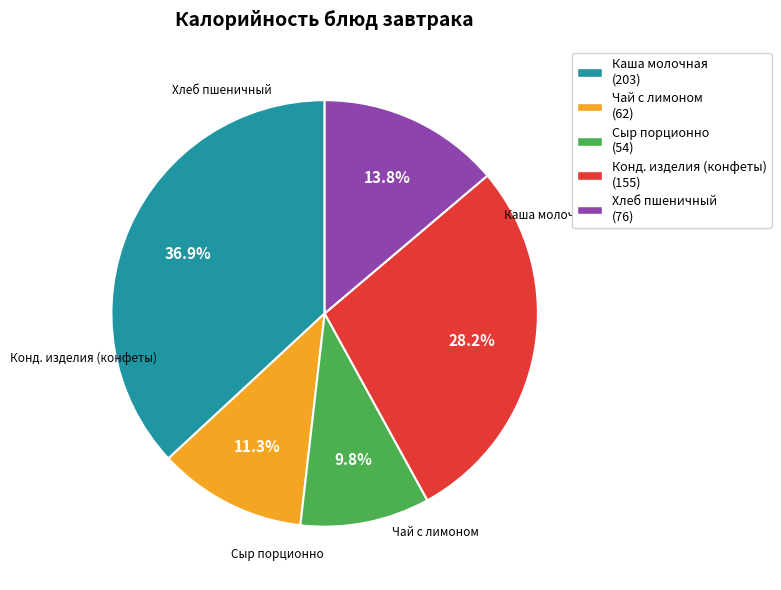

How many segments does this pie chart have?

5